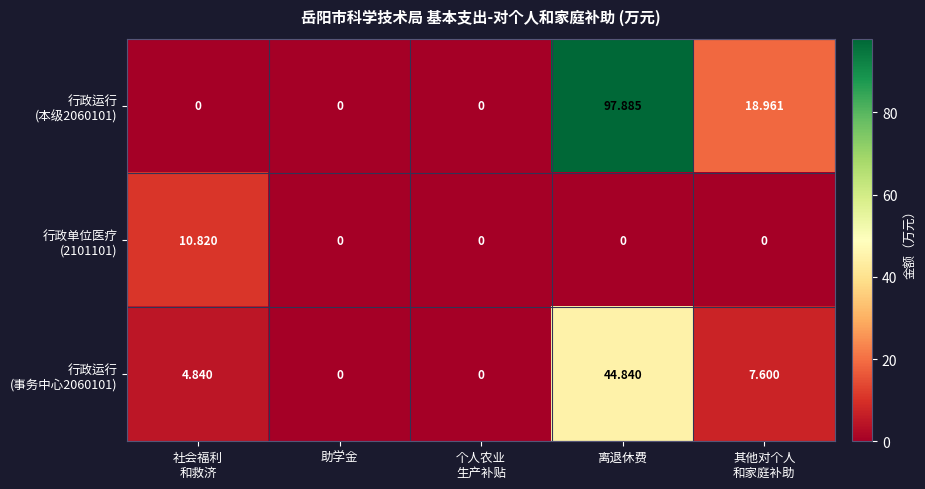

Count the number of categories in the chart.

5